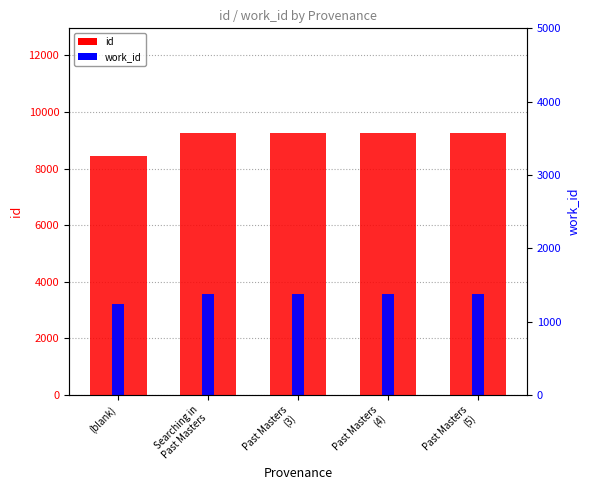

How many data points in work_id are less than 3572?

1